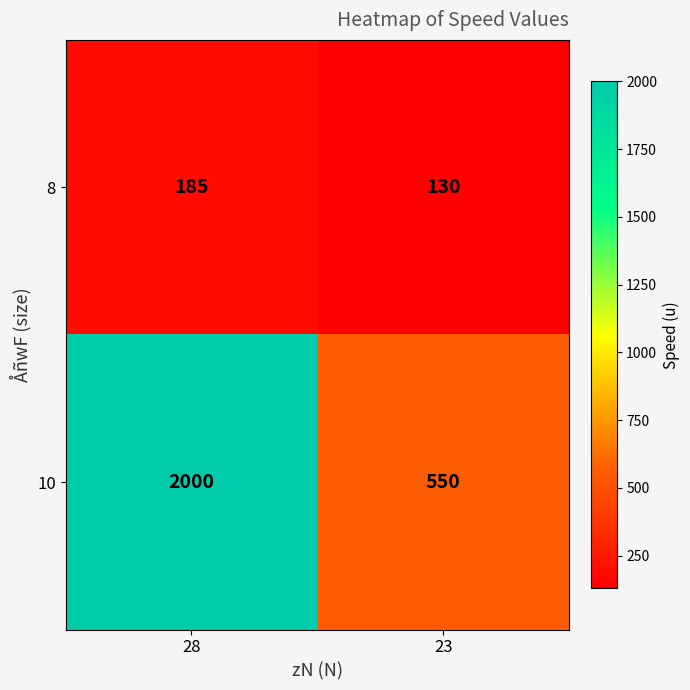

Reading left to right, extract all data points from this chart.

8: 185	130
10: 2000	550